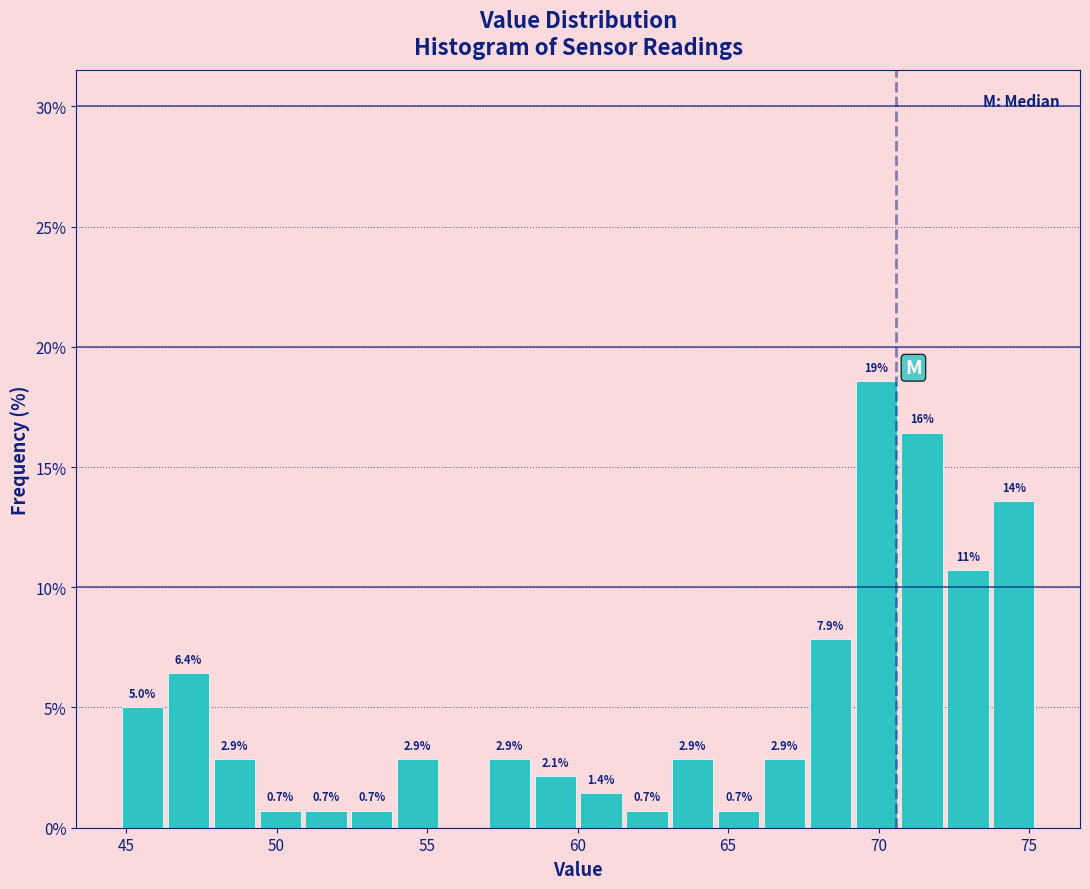

Read against the x-axis, roughly where is the centre of the tallest bar?

70.0